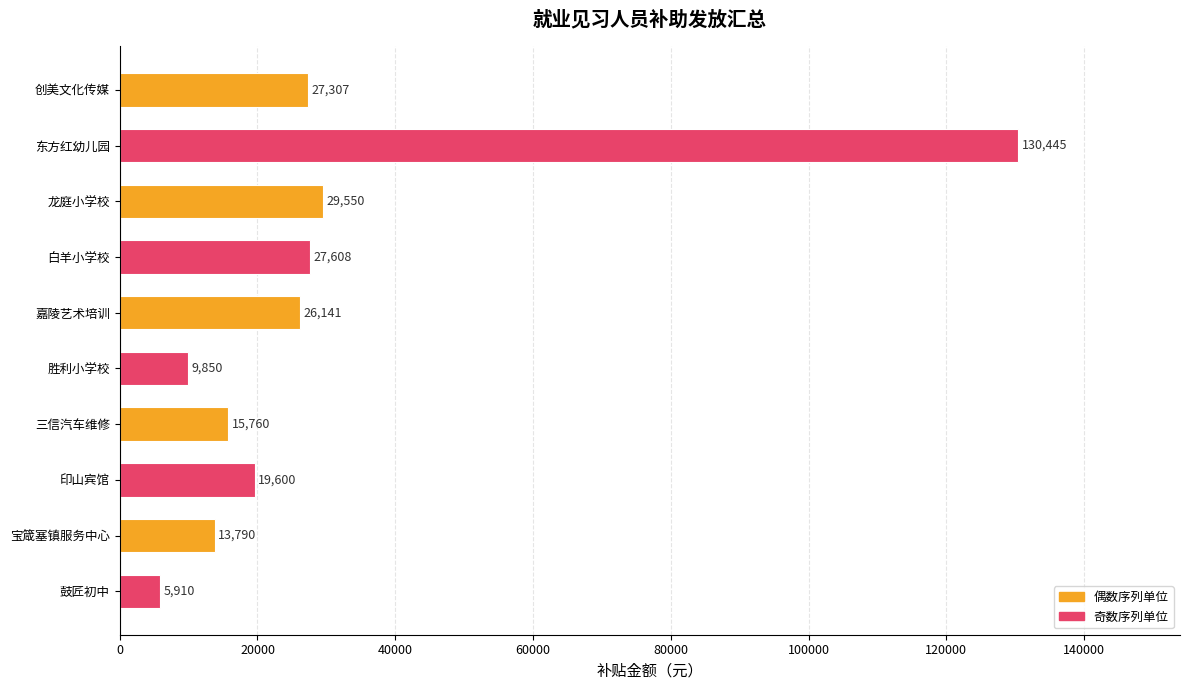

How many data points does each series have?

10